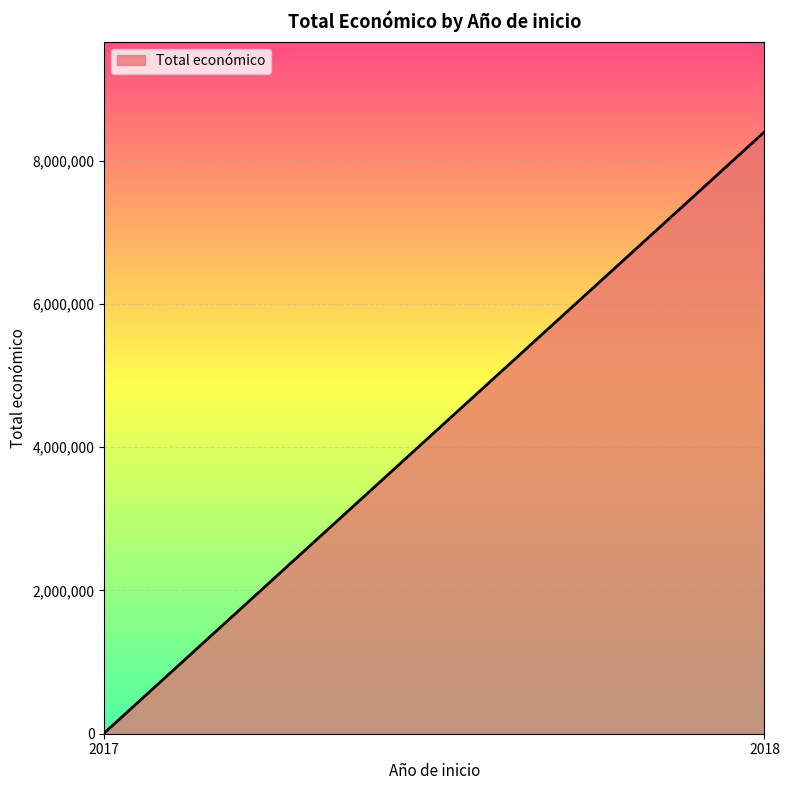

Is it true that the value at 2018 is 5098764?

False